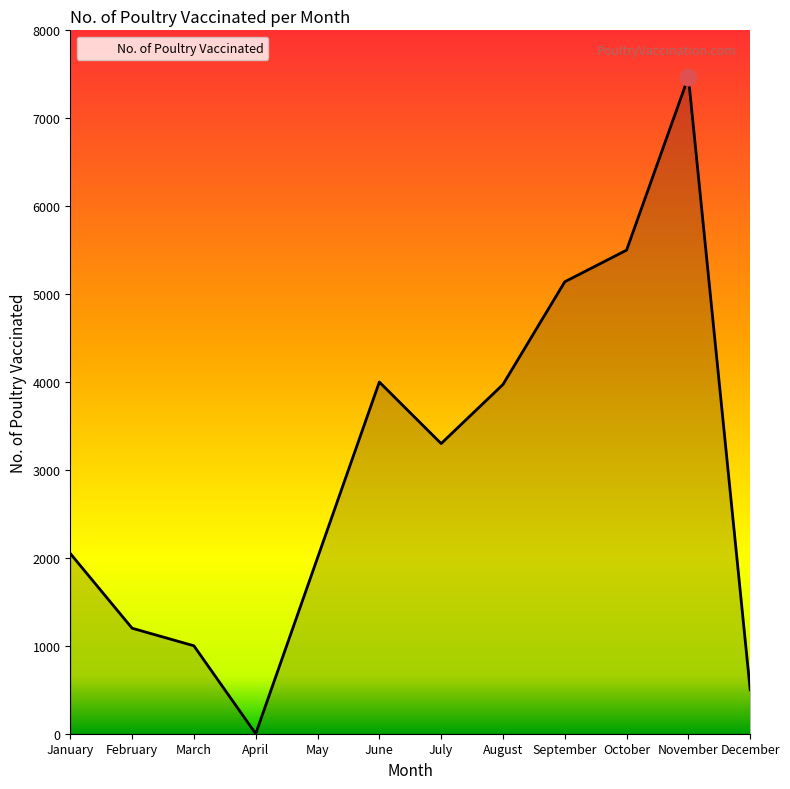

What is the sum of the values at April and July?

3300